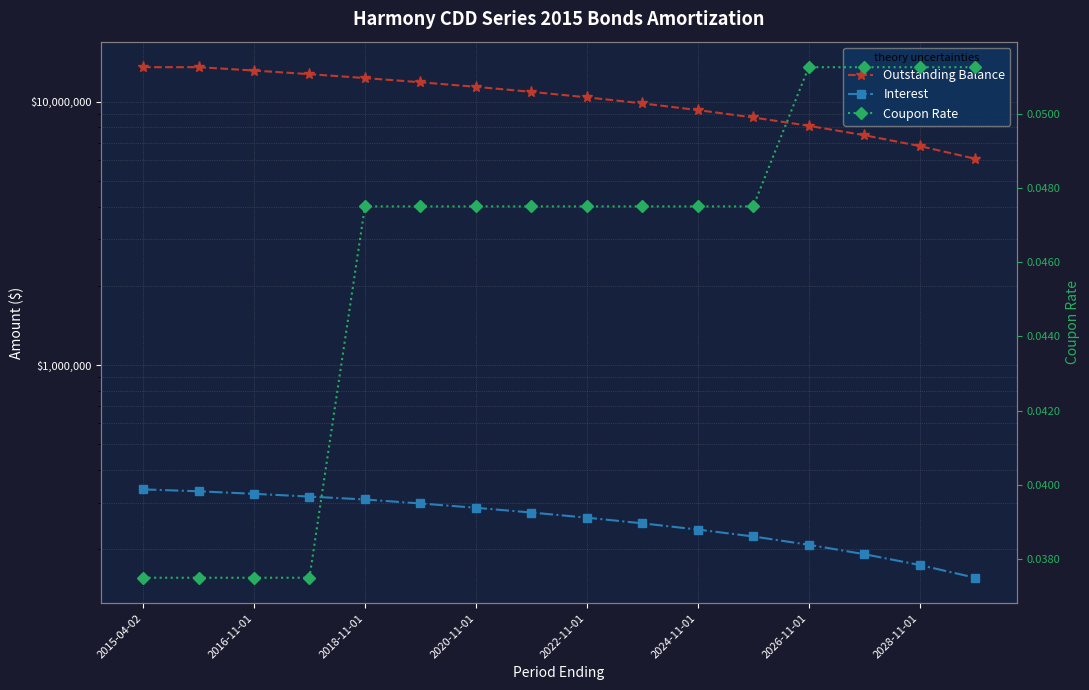

What are all the series names shown in the legend?

Outstanding Balance, Interest, Coupon Rate